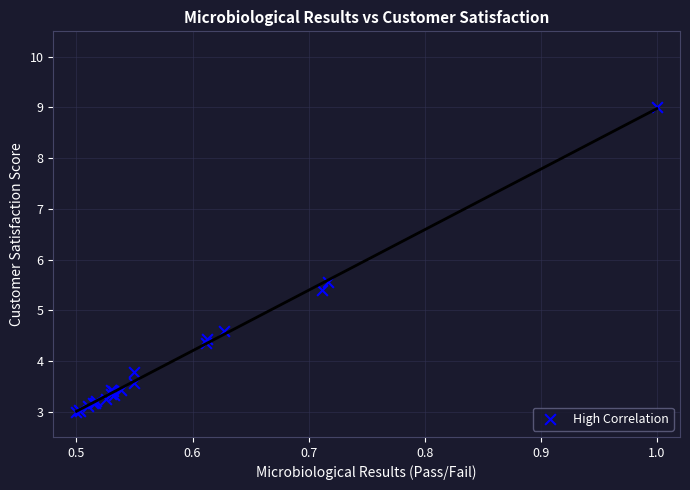

What Y value in the scatter plot is closest to 6?

5.6